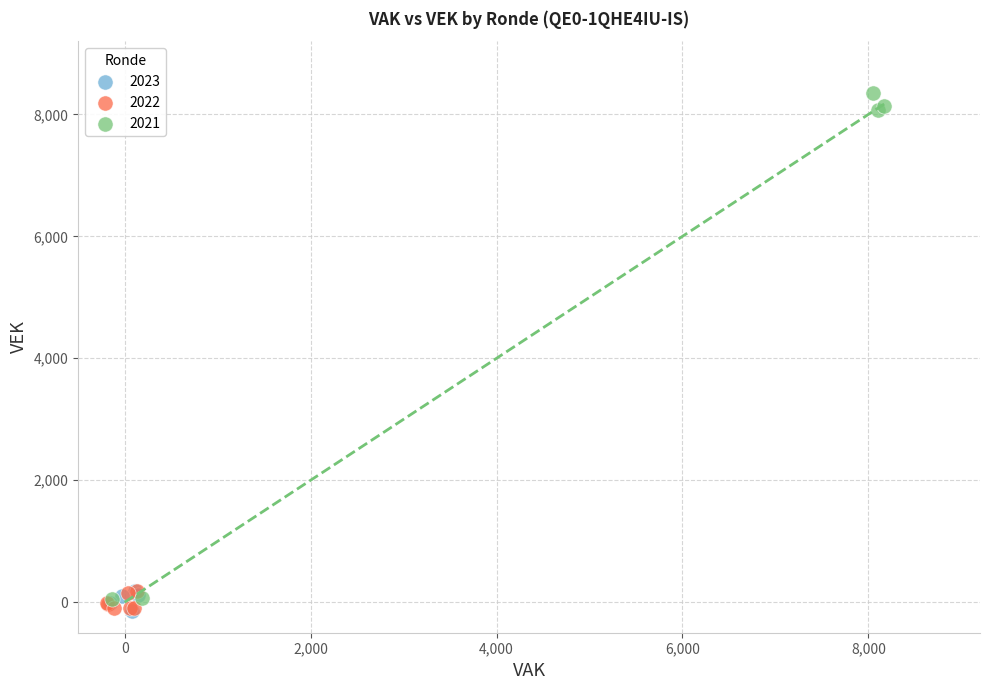

Which series has the largest Y range (max minus min)?

2021